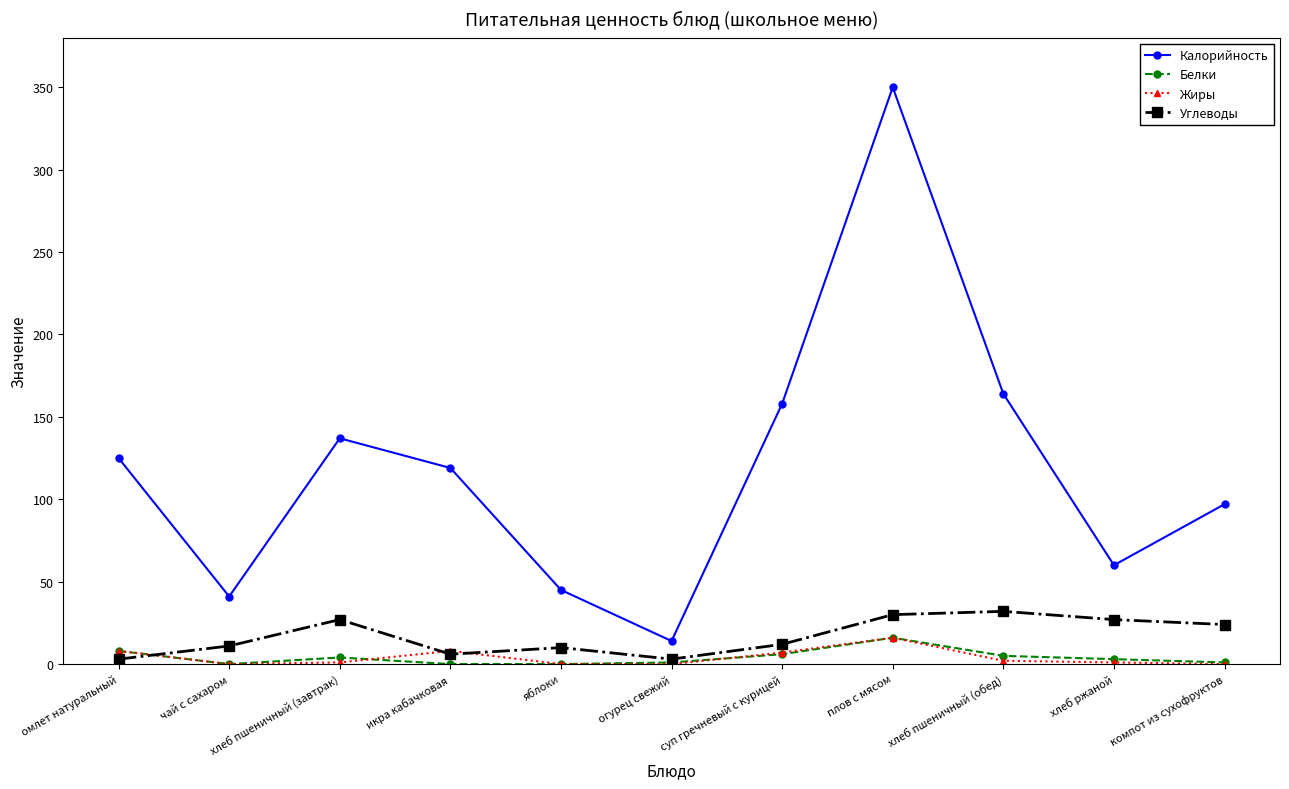

What is the label of the 2nd point from the right?

хлеб ржаной